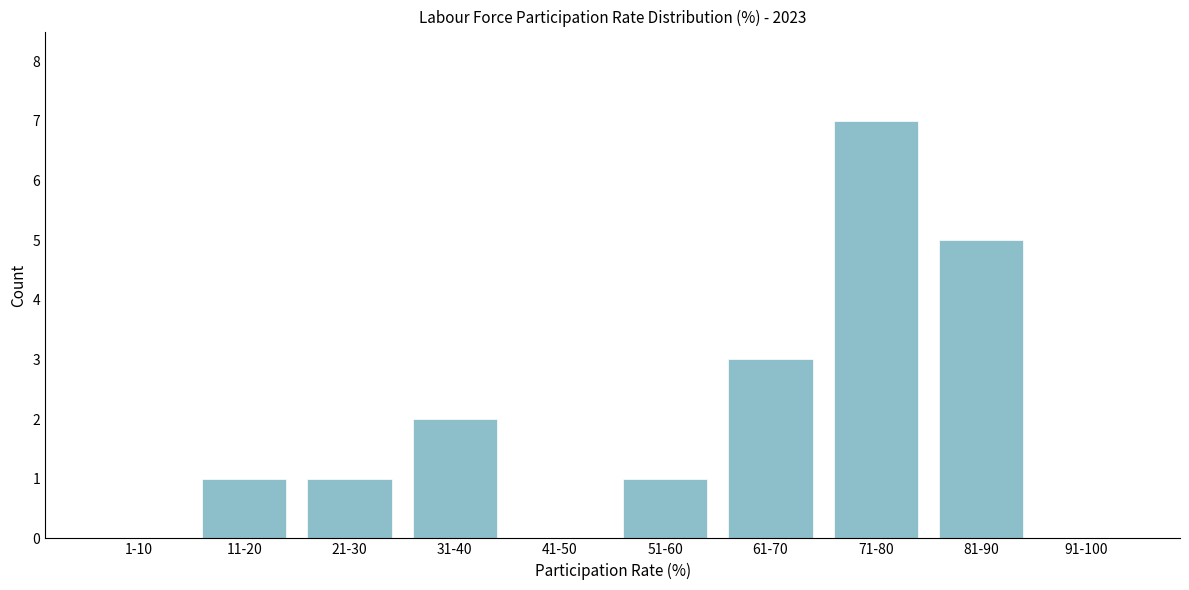

Reading left to right, extract all data points from this chart.

1-10=0	11-20=1	21-30=1	31-40=2	41-50=0	51-60=1	61-70=3	71-80=7	81-90=5	91-100=0